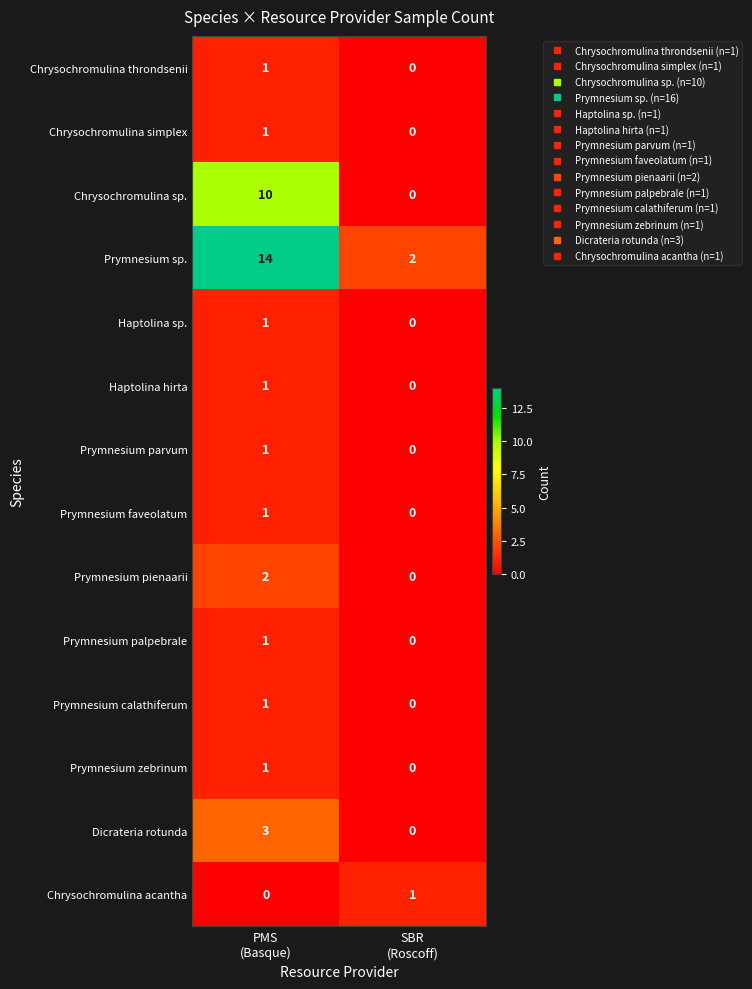

What is the highest value of the Chrysochromulina sp. series?

10